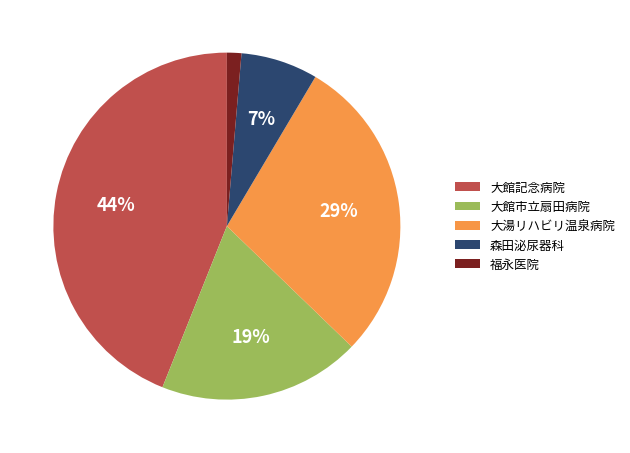

What percentage is the 大館記念病院 slice, to the nearest percent?

44%